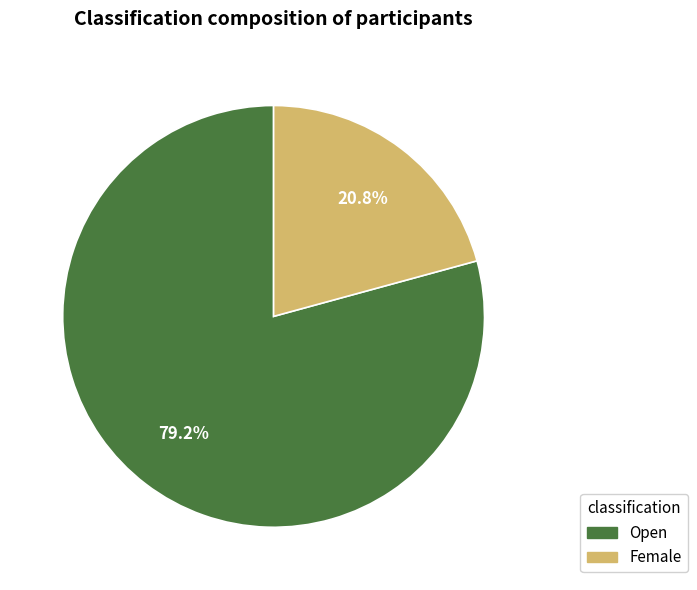

To the nearest percent, what is the difference between the largest and smallest slice percentages?

58%